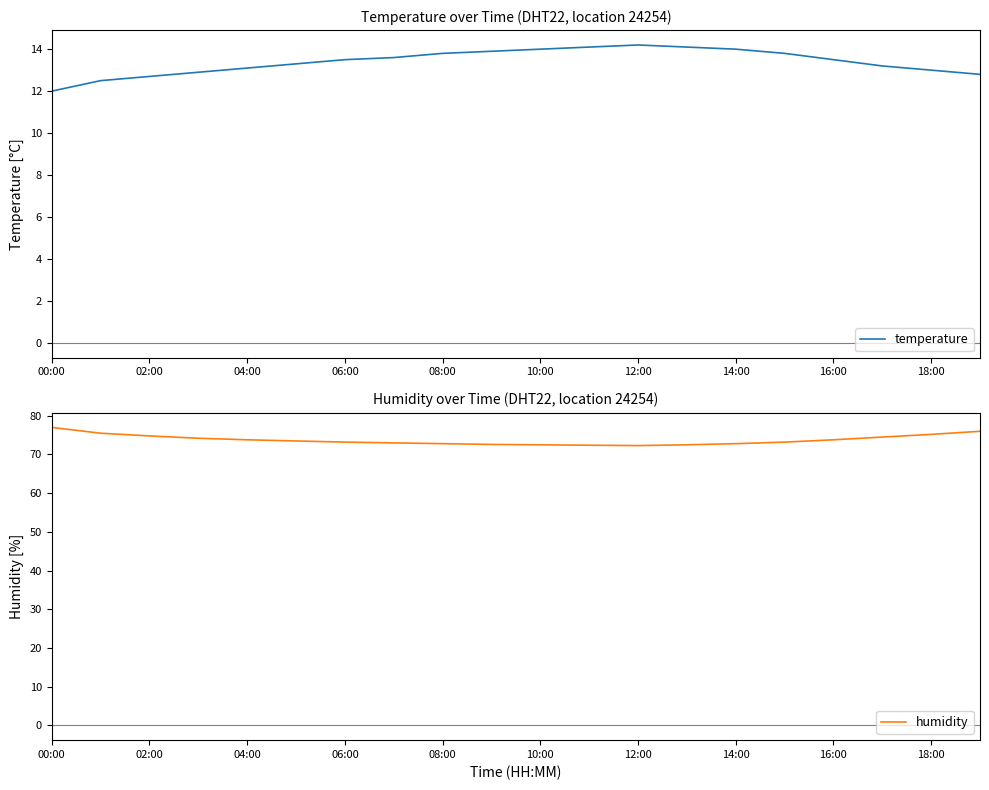

Reading left to right, what are all the values shown in this chart?

temperature: 12.0	12.5	12.7	12.9	13.1	13.3	13.5	13.6	13.8	13.9	14.0	14.1	14.2	14.1	14.0	13.8	13.5	13.2	13.0	12.8
humidity: 77.0	75.5	74.8	74.2	73.8	73.5	73.2	73.0	72.8	72.6	72.5	72.4	72.3	72.5	72.8	73.2	73.8	74.5	75.2	76.0